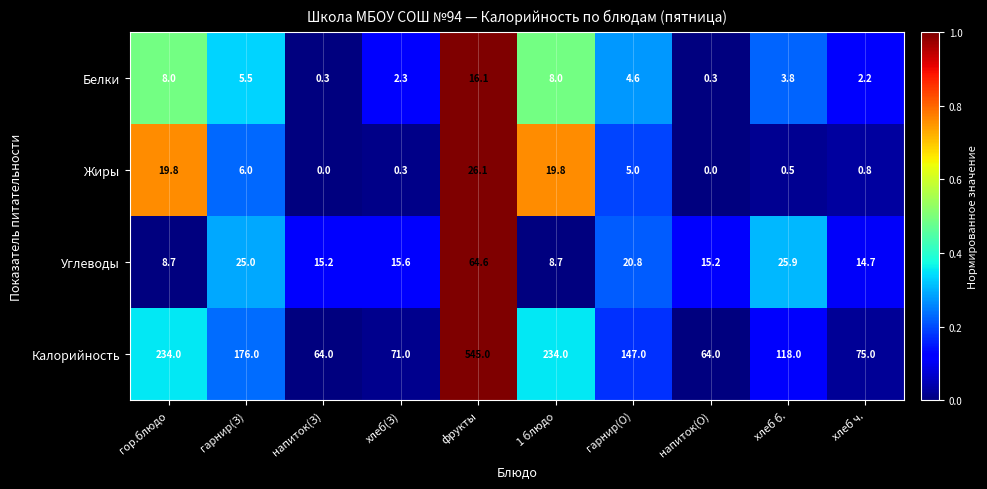

How many values in the Жиры series are below 5?

5